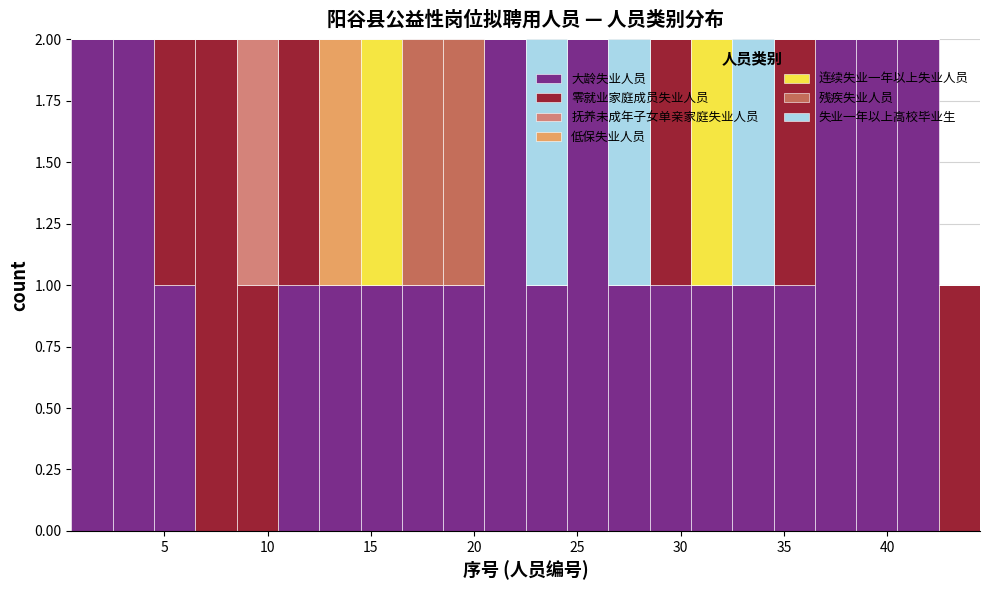

What is the total height of the stacked bar covering 8.5 to 10.5 on the x-axis? The values are not printed on the chart, so give them approximately, as read against the axis.

2